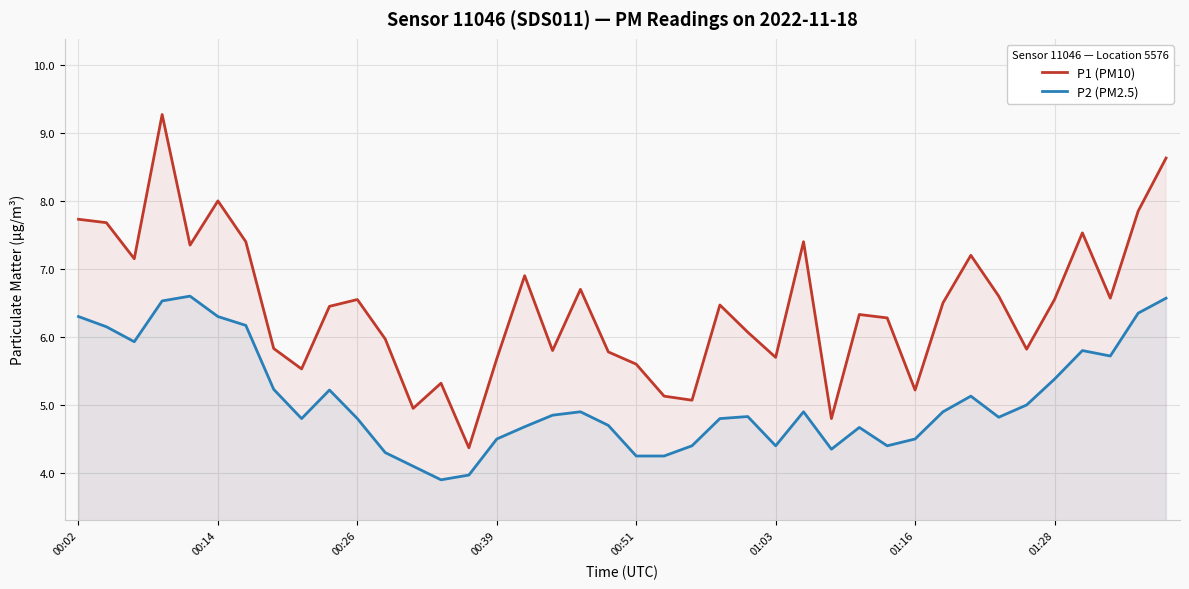

What are all the series names shown in the legend?

P1 (PM10), P2 (PM2.5)